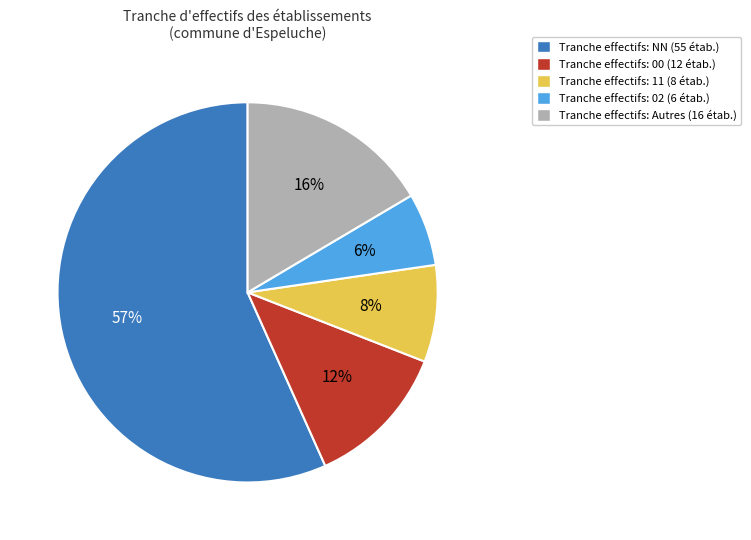

Does any single category account for the majority?

Yes